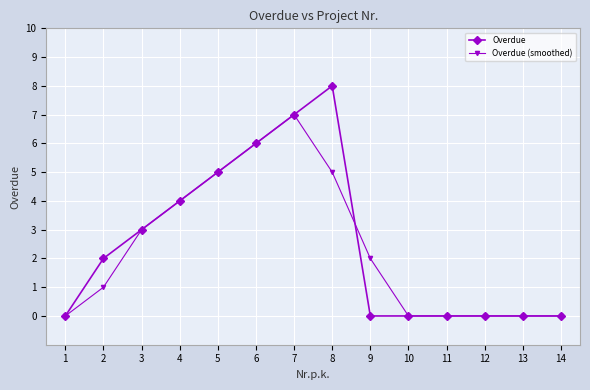

Between 5 and 8, which series saw the biggest shift?

Overdue